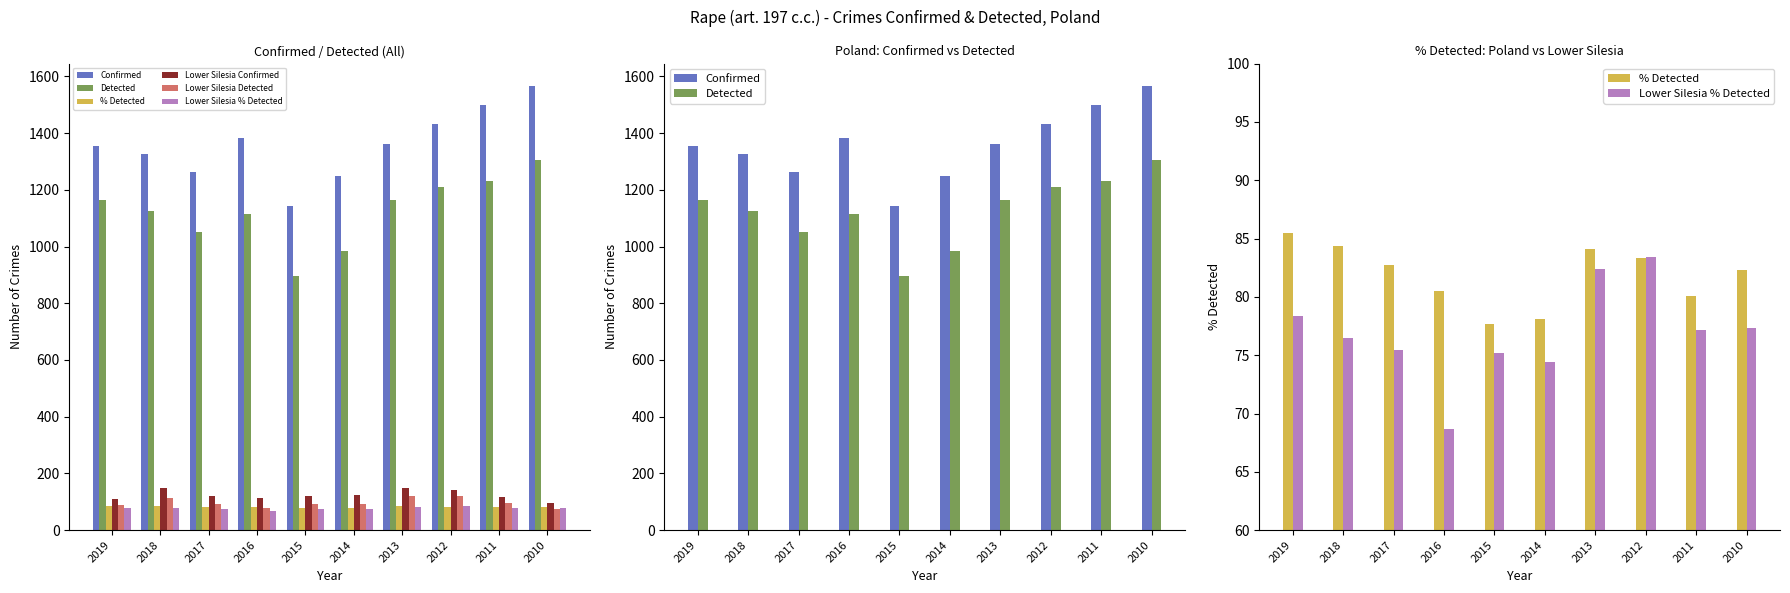

True or false: Lower Silesia Detected has a value of 129.1 at 2014.

False